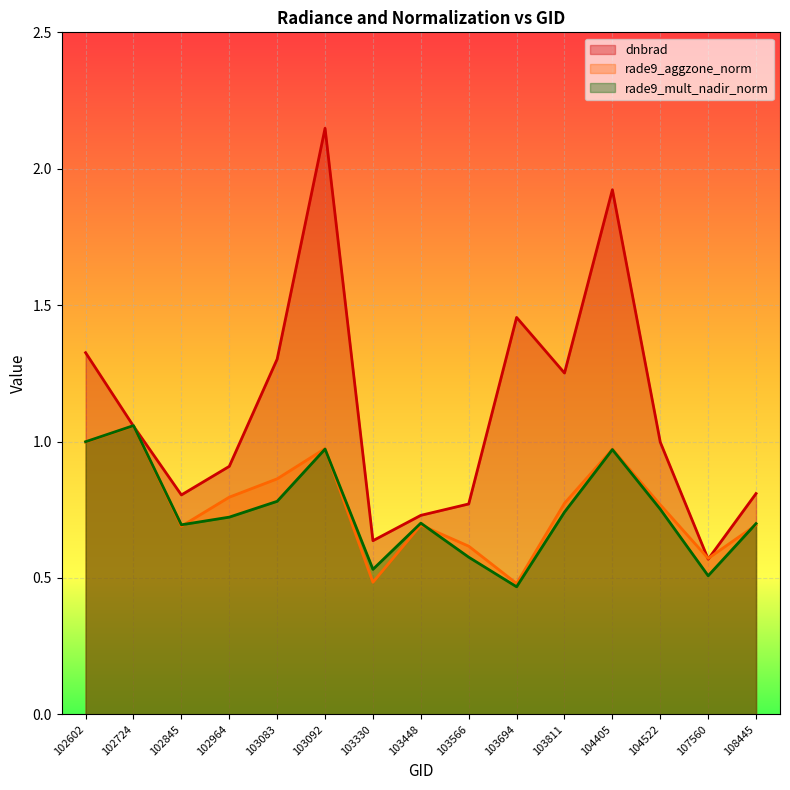

Which category has the highest value in the rade9_aggzone_norm series?

102724